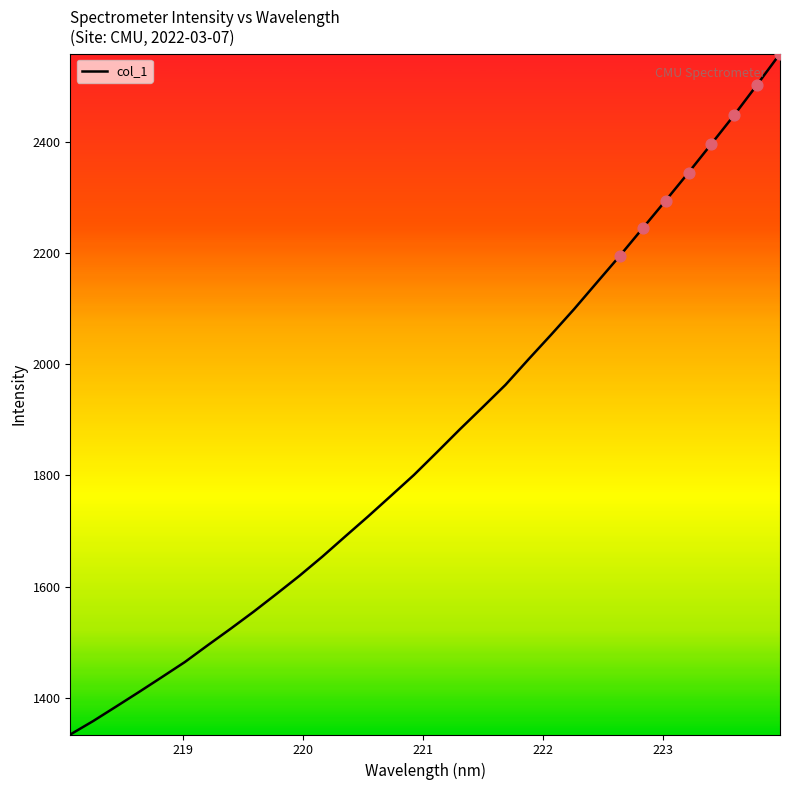

What is the difference between the maximum and minimum values?

1224.0